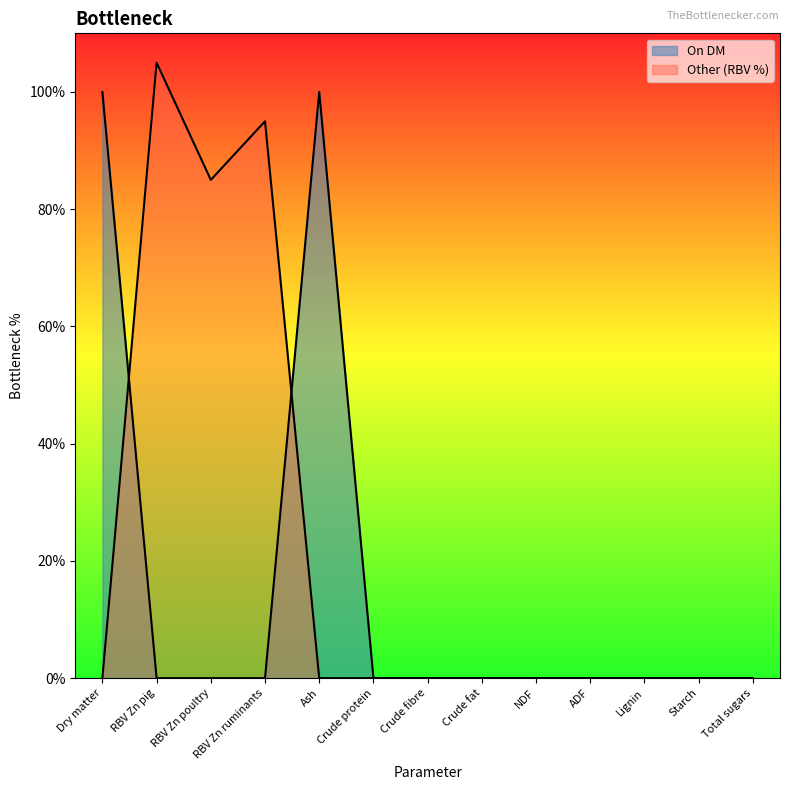

What is the label of the 12th point from the left?

Starch